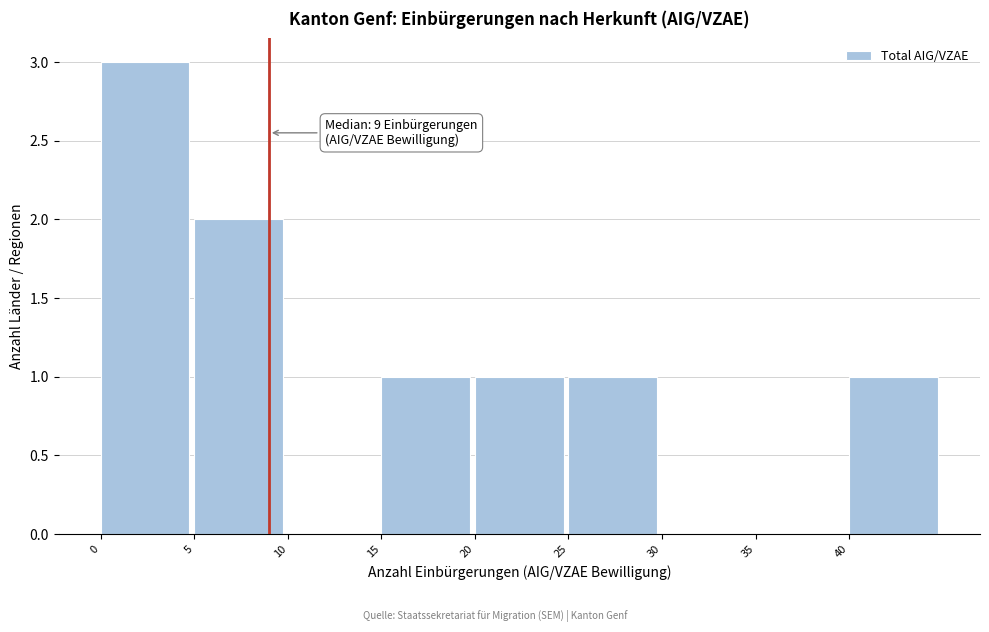

Which range on the x-axis has the tallest bar?

0 to 5